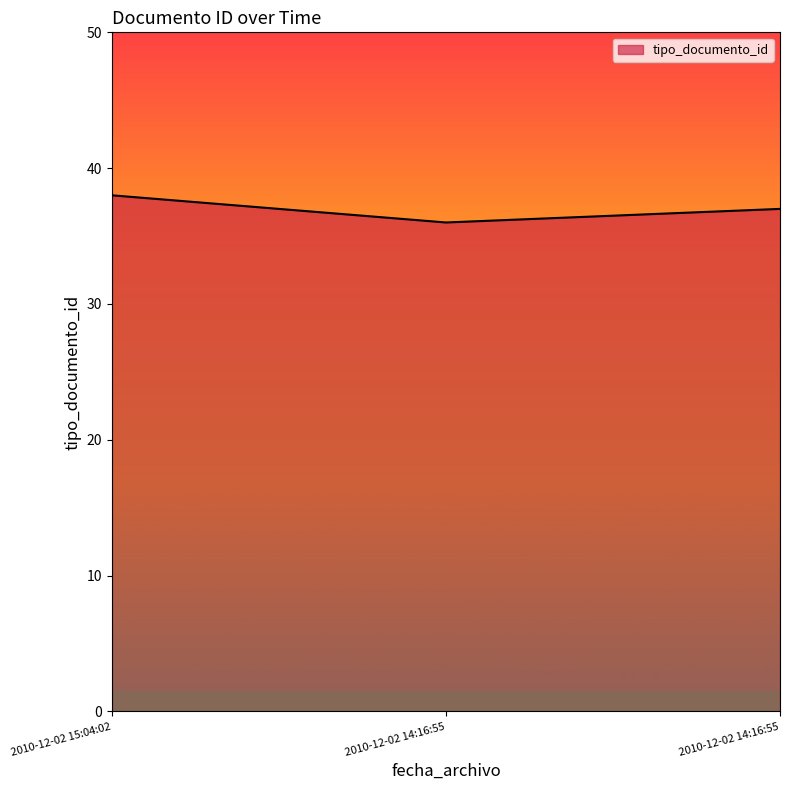

The chart shows a value of 59 at 2010-12-02 15:04:02. True or false?

False